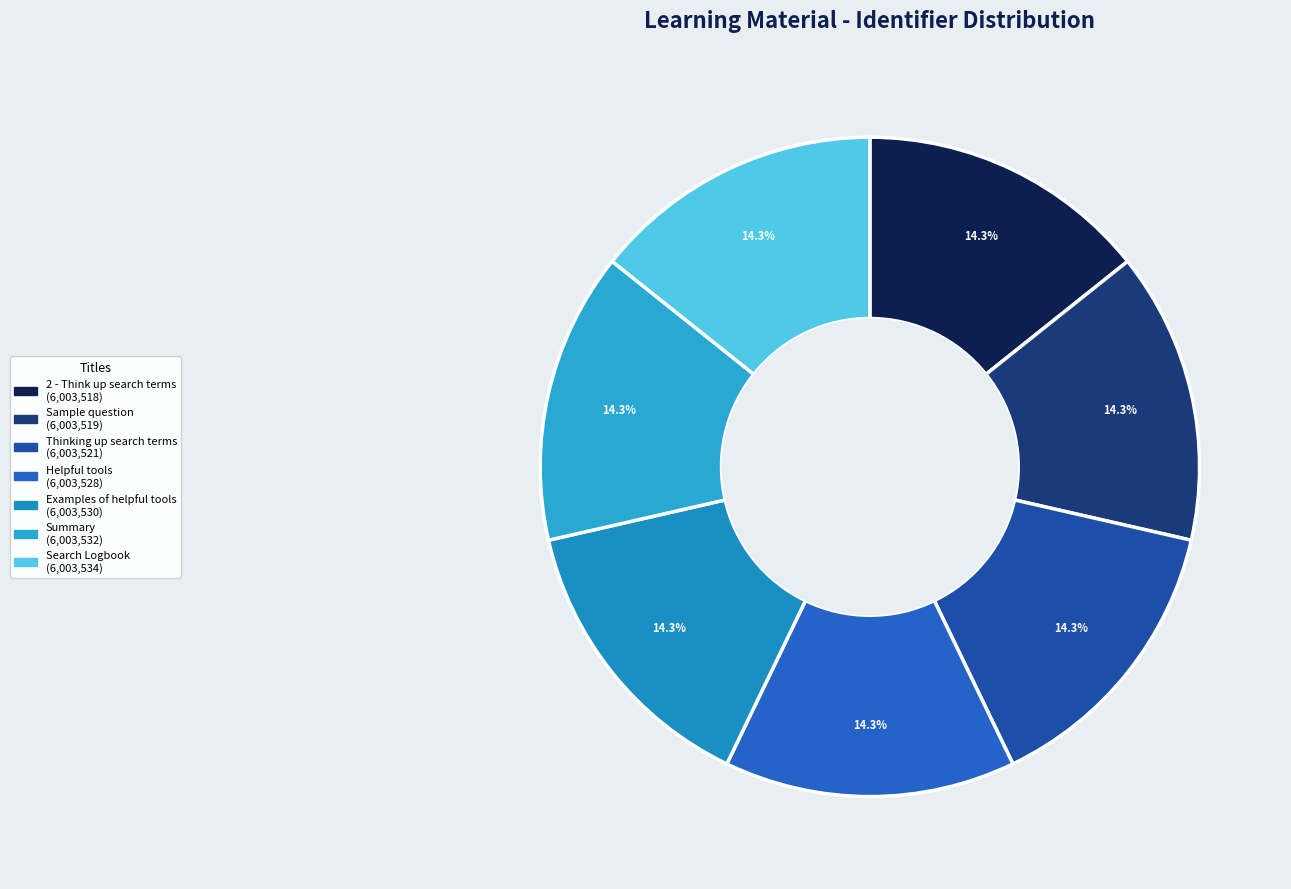

True or false: Thinking up search terms accounts for 14% of the total.

True